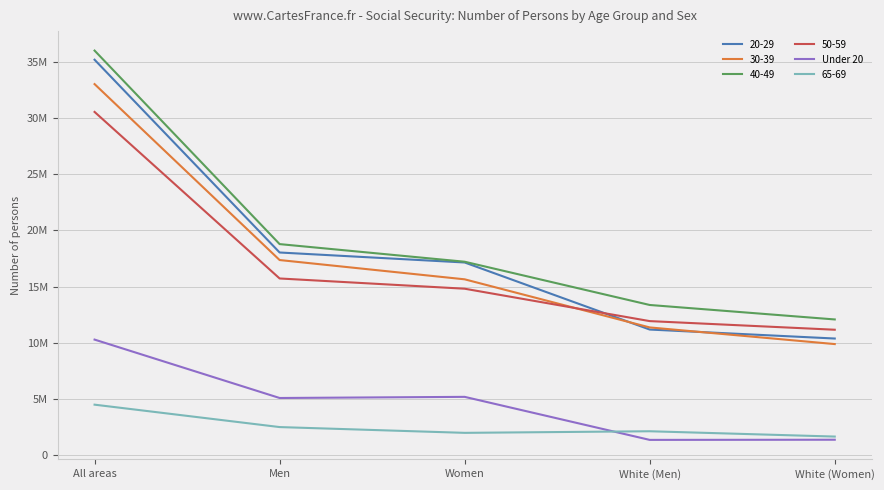

What are all the series names shown in the legend?

20-29, 30-39, 40-49, 50-59, Under 20, 65-69